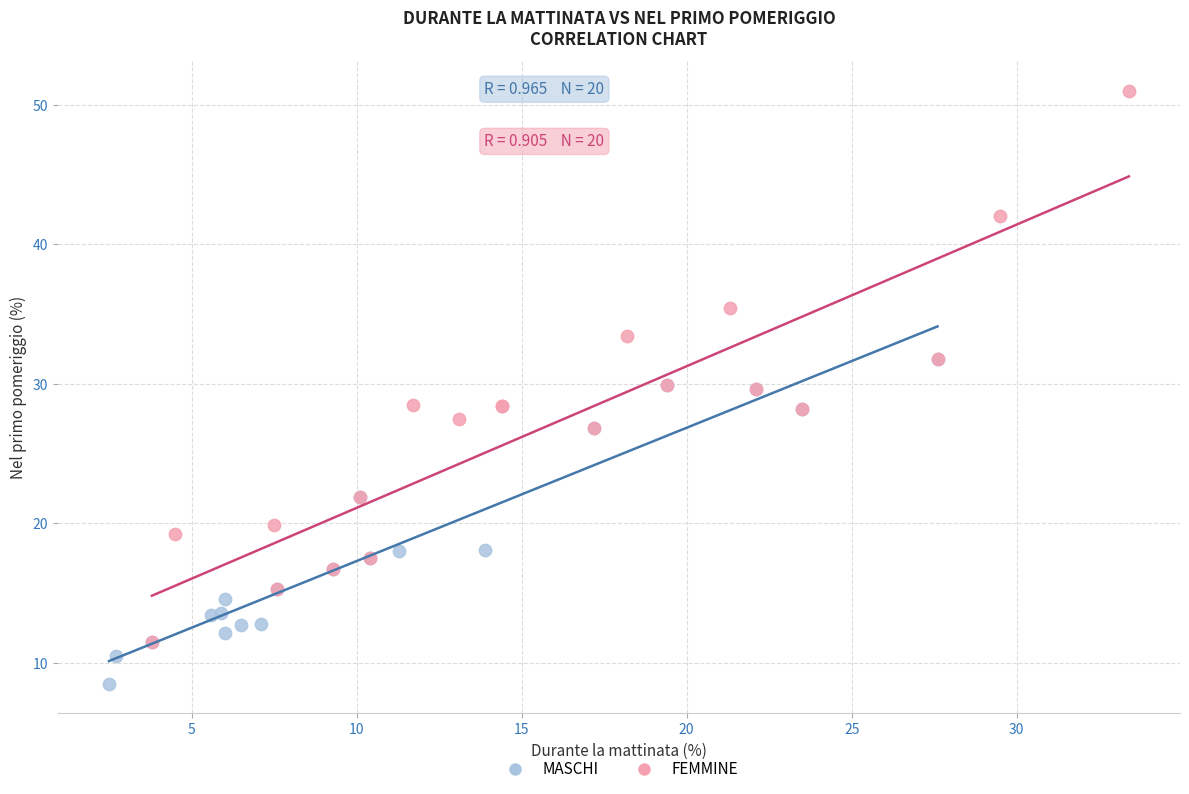

Which series reaches the maximum Y coordinate?

FEMMINE